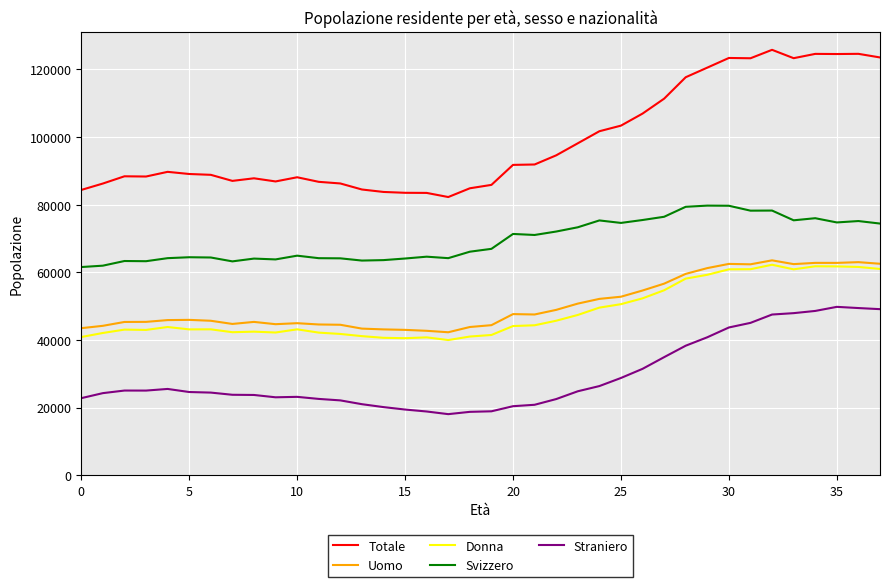

What are all the series names shown in the legend?

Totale, Uomo, Donna, Svizzero, Straniero